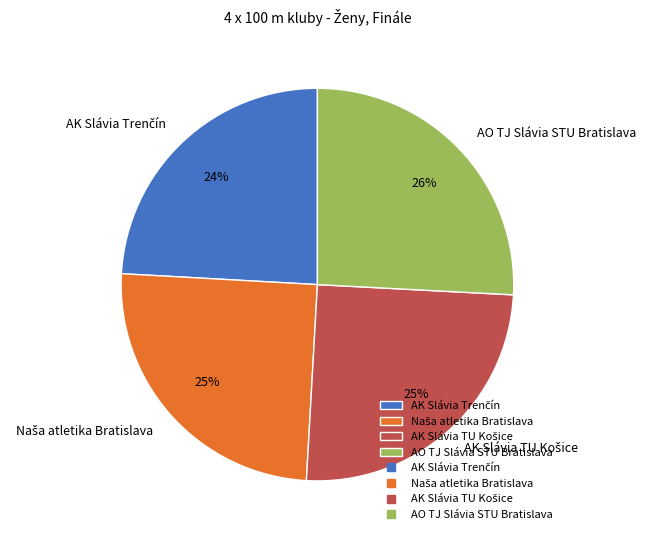

Is there a majority slice in this chart?

No